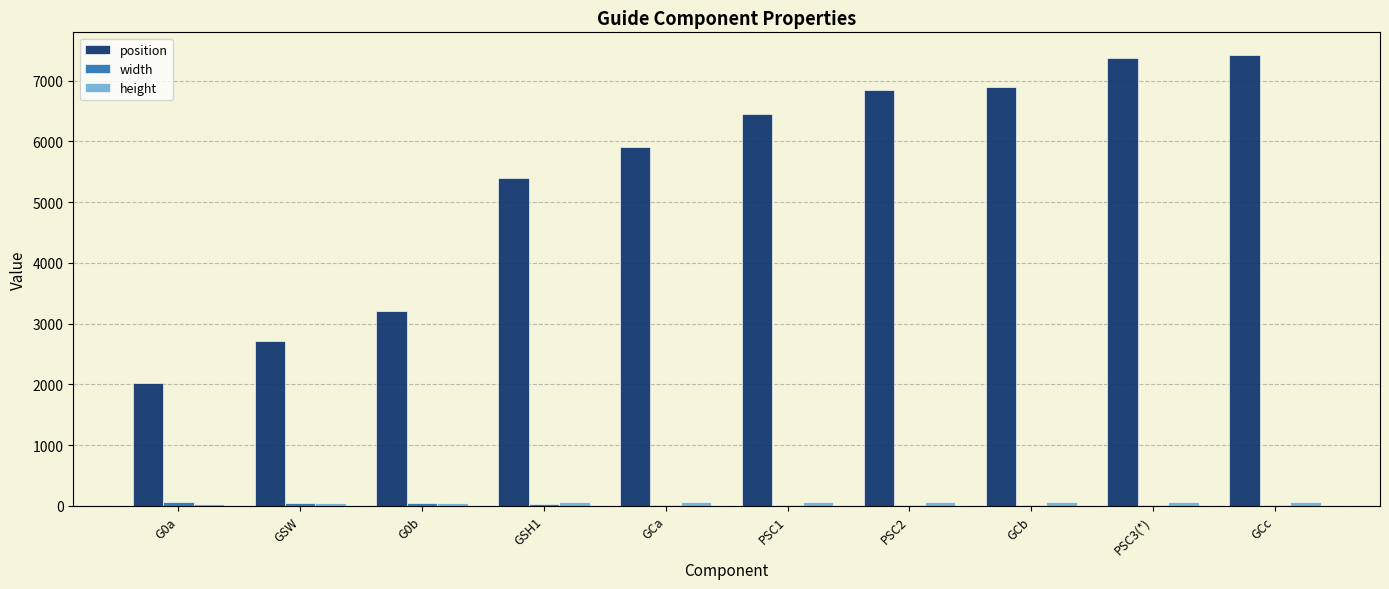

Are the bars horizontal?

No